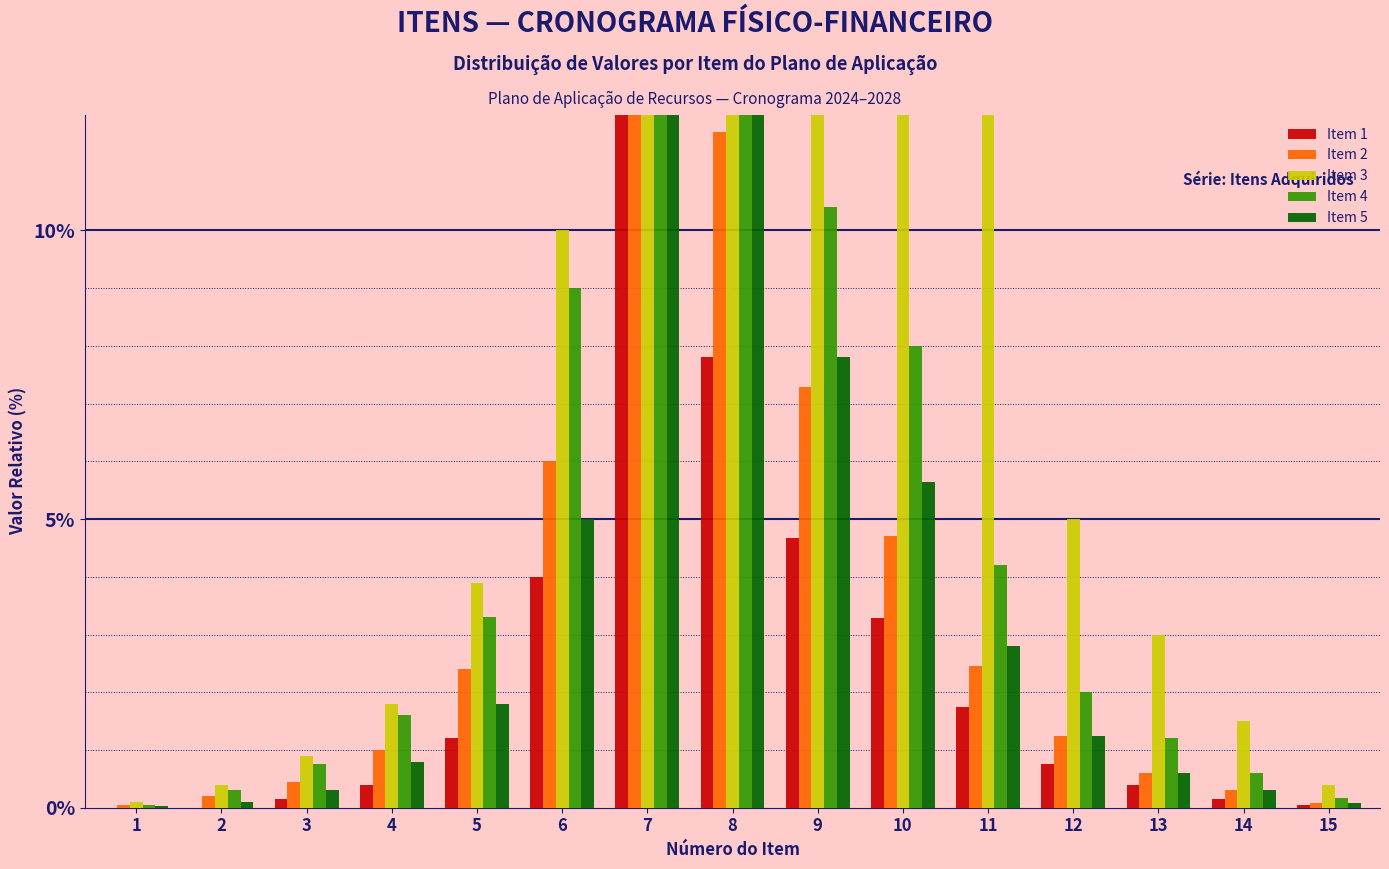

How many data points in Item 2 are less than 1?

6